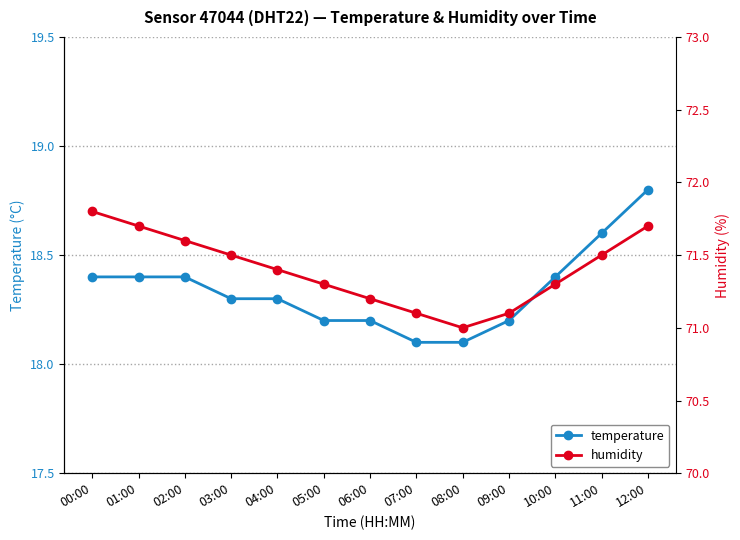

At which category does the chart reach its peak across all series?

00:00